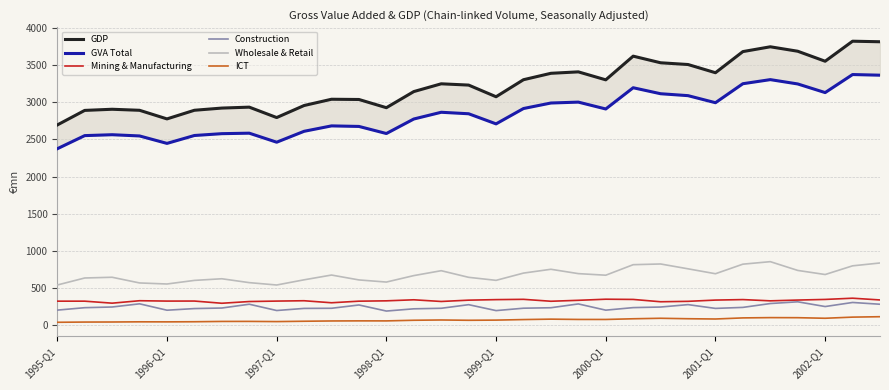

Reading left to right, what are all the values shown in this chart?

GDP: 2695.2	2891.6	2907.0	2893.1	2777.0	2893.4	2923.0	2935.5	2795.1	2957.5	3042.0	3038.7	2928.1	3145.4	3250.2	3232.9	3075.8	3305.4	3391.8	3411.2	3303.7	3623.0	3533.7	3510.2	3399.6	3684.5	3749.3	3689.3	3554.5	3824.6	3817.1
GVA Total: 2374.6	2551.6	2563.7	2547.1	2446.8	2553.2	2577.9	2584.5	2462.8	2609.9	2682.8	2675.4	2579.9	2775.6	2866.4	2846.3	2710.0	2916.9	2991.2	3003.3	2910.8	3197.1	3116.3	3090.5	2995.3	3251.4	3306.5	3248.2	3131.8	3375.0	3366.3
Mining & Manufacturing: 319.6	319.6	292.6	325.6	320.7	321.2	291.4	314.7	320.7	325.3	298.0	319.5	324.1	338.1	315.4	333.2	340.3	344.3	318.4	331.1	345.9	342.9	311.6	317.4	334.2	340.9	324.0	334.6	343.0	359.5	336.0
Construction: 198.9	231.7	240.9	283.8	197.7	219.7	227.2	278.3	193.6	221.9	223.8	268.1	186.3	216.5	223.8	272.3	192.4	224.7	231.0	282.4	198.4	232.6	240.5	272.9	222.0	235.6	287.6	310.9	247.0	302.0	278.0
Wholesale & Retail: 537.4	632.0	641.9	565.2	551.0	599.6	621.7	569.5	537.5	607.5	671.8	605.9	577.2	664.2	730.4	641.0	600.3	698.1	749.6	690.9	669.6	811.4	820.9	755.7	689.5	818.4	852.2	734.1	678.8	796.0	834.4
ICT: 34.9	37.9	38.7	41.0	40.5	42.1	46.3	46.9	44.2	48.9	52.7	54.0	53.6	62.1	65.9	61.9	64.1	71.4	77.2	73.2	72.9	82.3	88.9	82.8	79.2	93.9	97.8	96.8	89.1	104.4	110.0